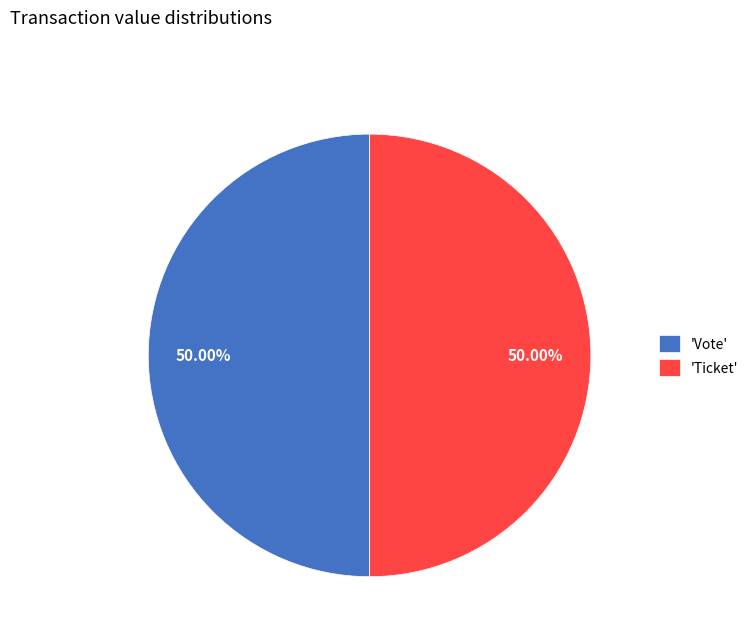

Is the sum of 'Vote' and 'Ticket' greater than half?

Yes